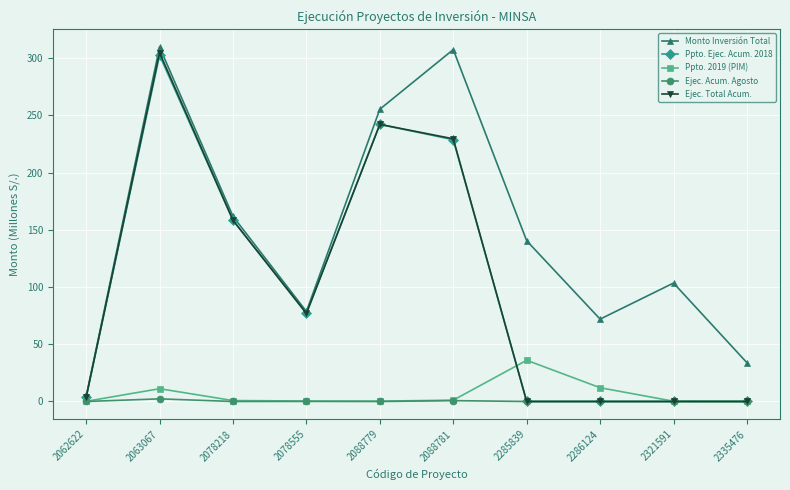

What are all the series names shown in the legend?

Monto Inversión Total, Ppto. Ejec. Acum. 2018, Ppto. 2019 (PIM), Ejec. Acum. Agosto, Ejec. Total Acum.